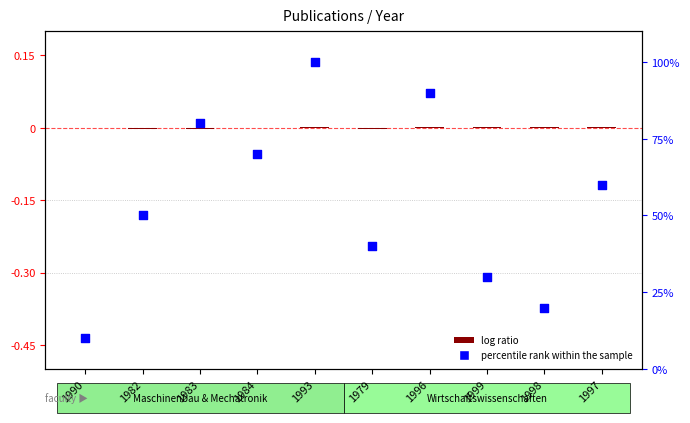

What is the total value across all series at 1982?

50.0